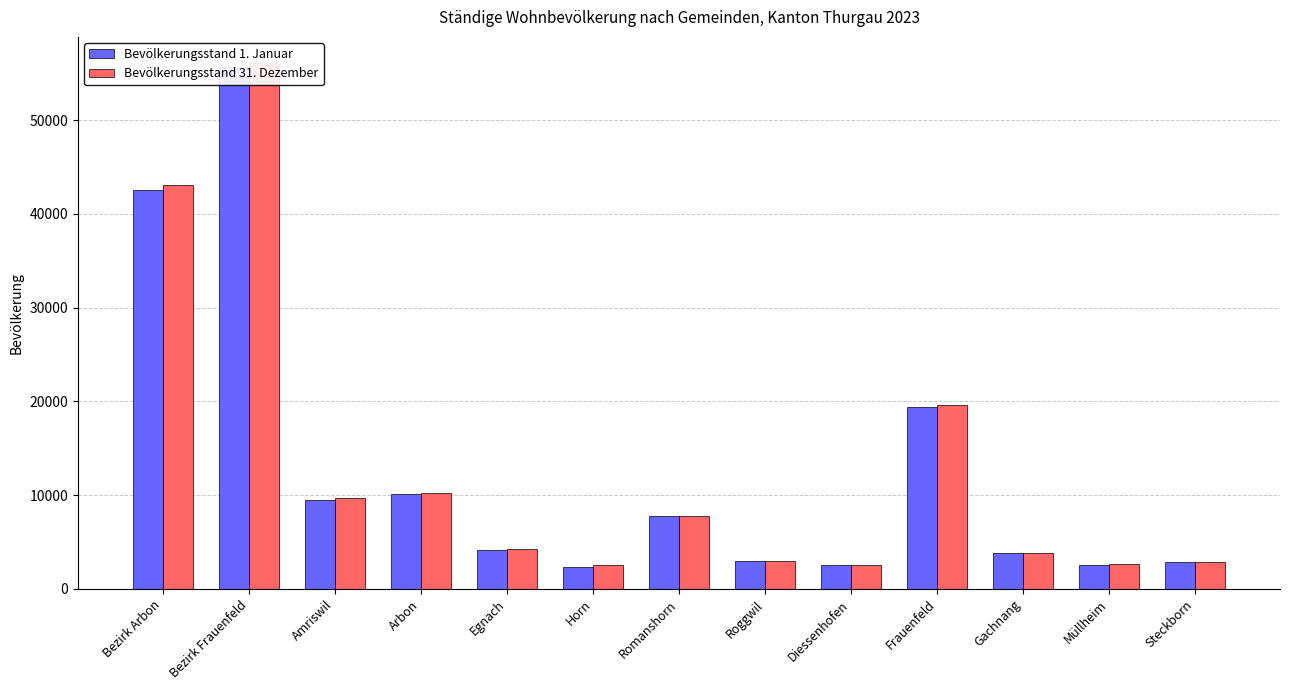

True or false: Bevölkerungsstand 31. Dezember has a value of 2262 at Egnach.

False